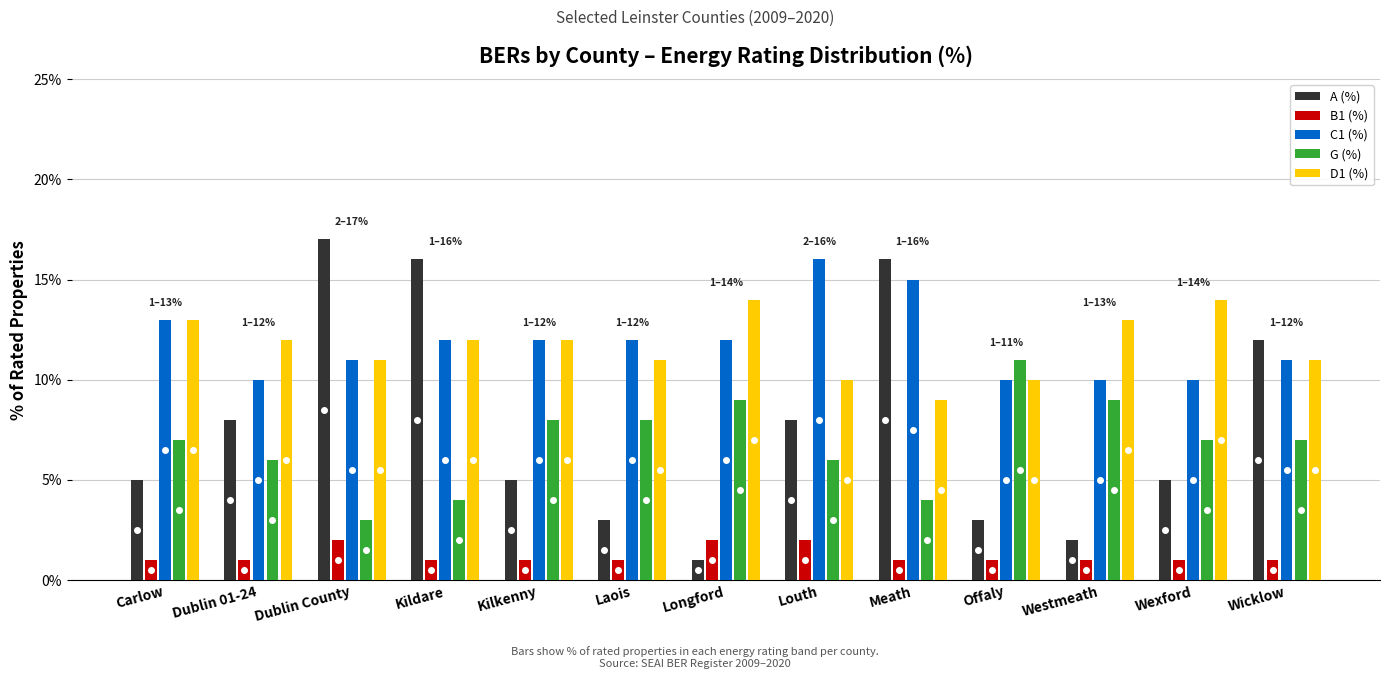

What position from the left is Wexford?

12